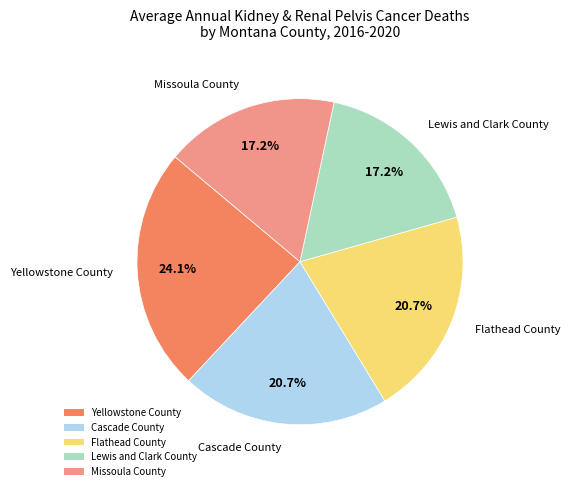

How many slices are in this pie chart?

5